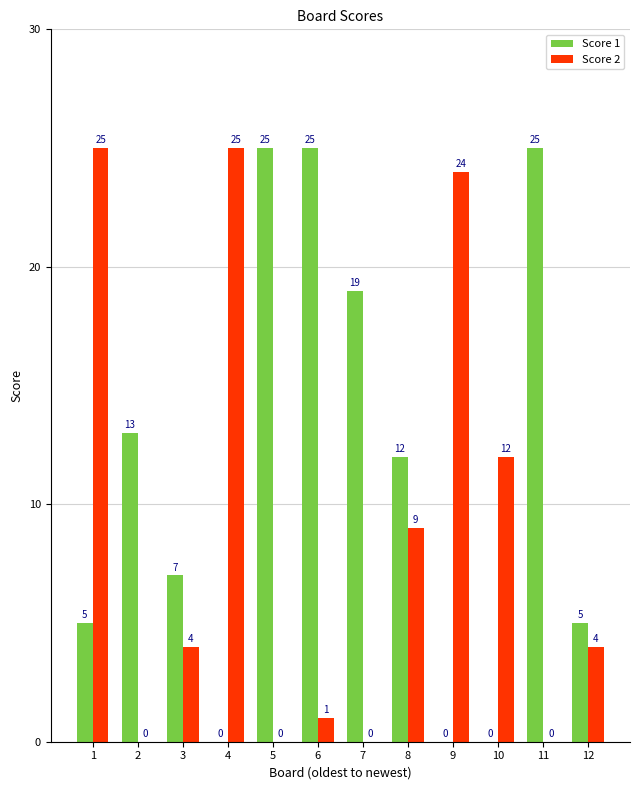

Between 5 and 8, which series saw the biggest shift?

Score 1